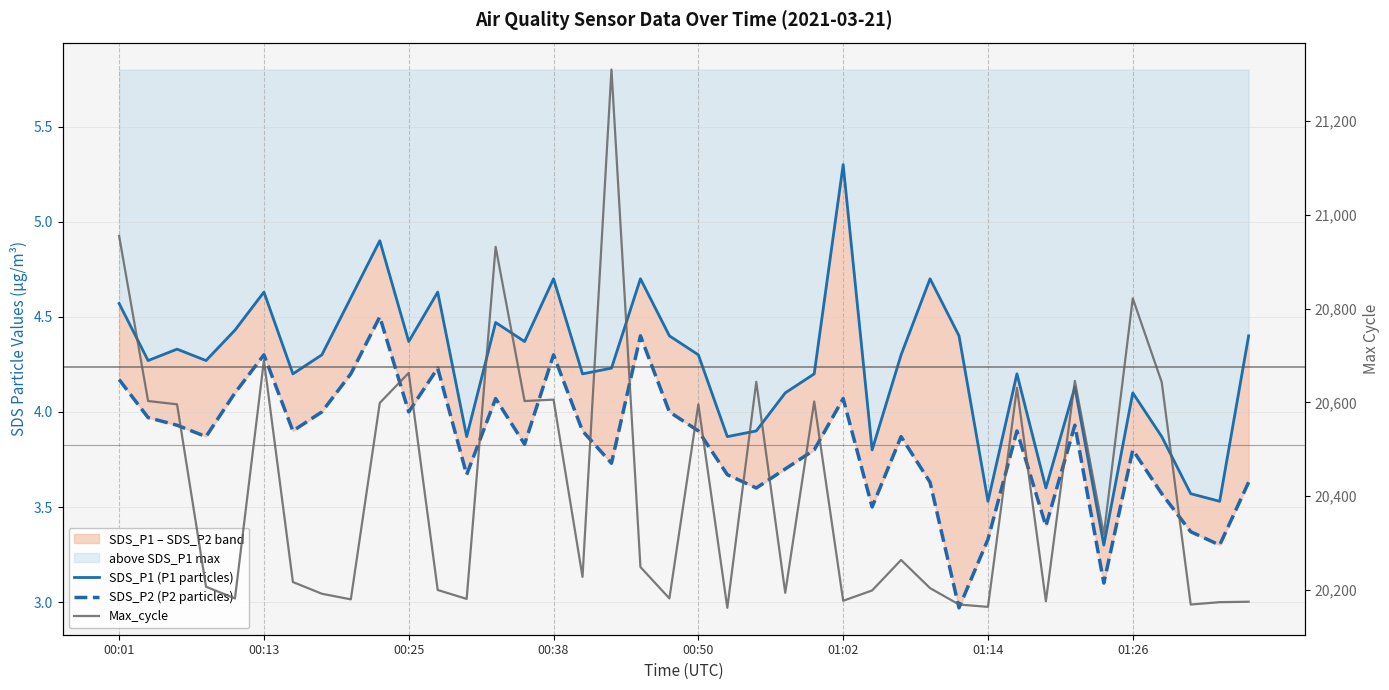

What are all the series names shown in the legend?

SDS_P1 (P1 particles), SDS_P2 (P2 particles), Max_cycle